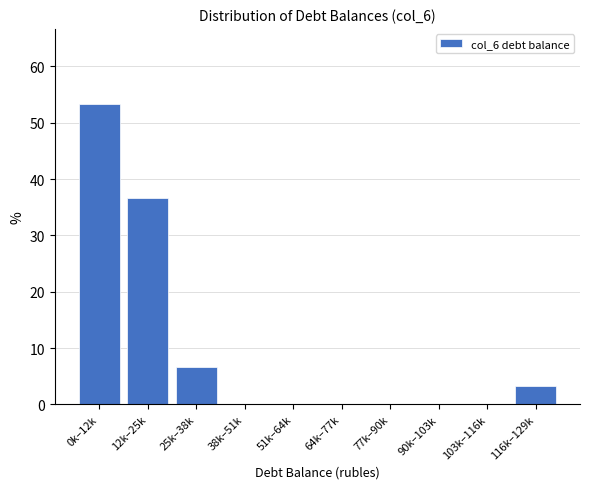

Reading right to left, what are all the values shown in this chart?

116k–129k=3.3	103k–116k=0.0	90k–103k=0.0	77k–90k=0.0	64k–77k=0.0	51k–64k=0.0	38k–51k=0.0	25k–38k=6.7	12k–25k=36.7	0k–12k=53.3